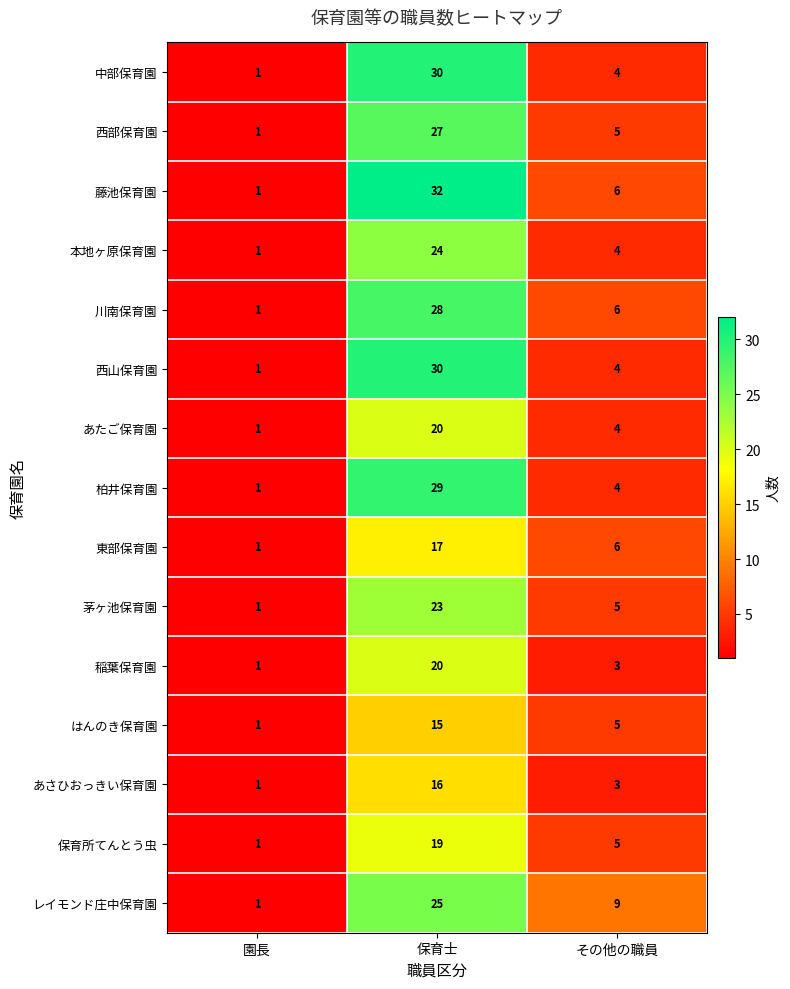

Rank the categories by 保育所てんとう虫 value from highest to lowest.

保育士, その他の職員, 園長